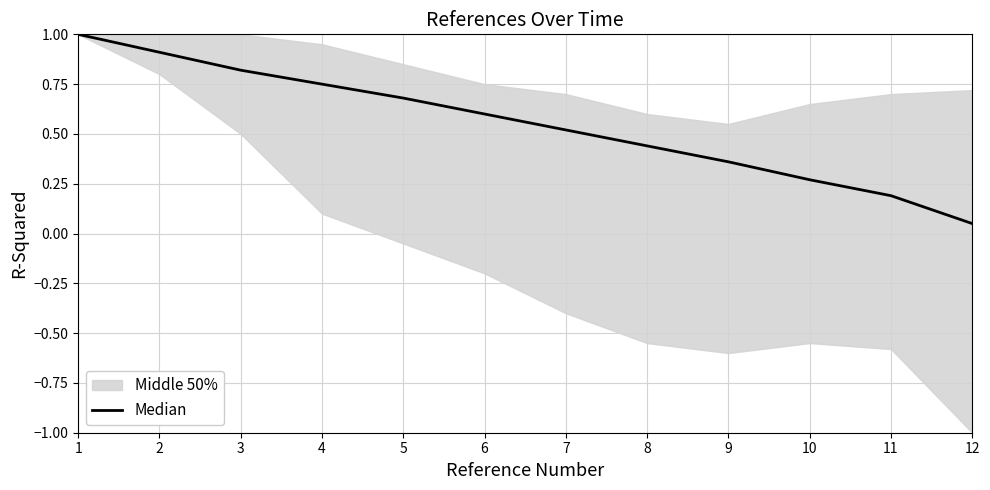

List the labels in order of value, smallest first.

12, 11, 10, 9, 8, 7, 6, 5, 4, 3, 2, 1